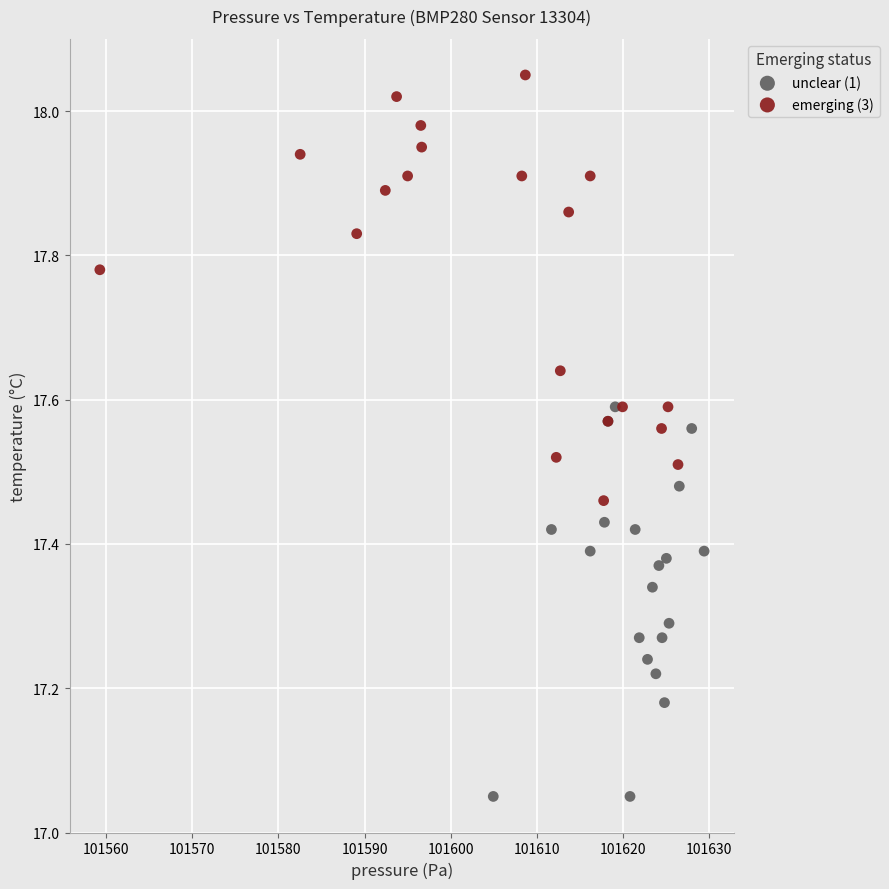

Which series has the largest Y range (max minus min)?

emerging (3)